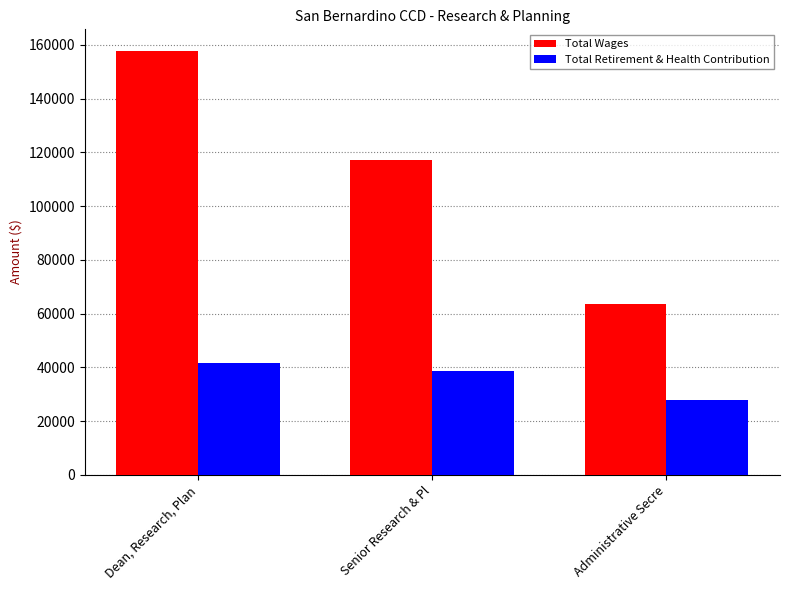

What is the difference between the maximum and minimum values in the Total Retirement & Health Contribution series?

13508